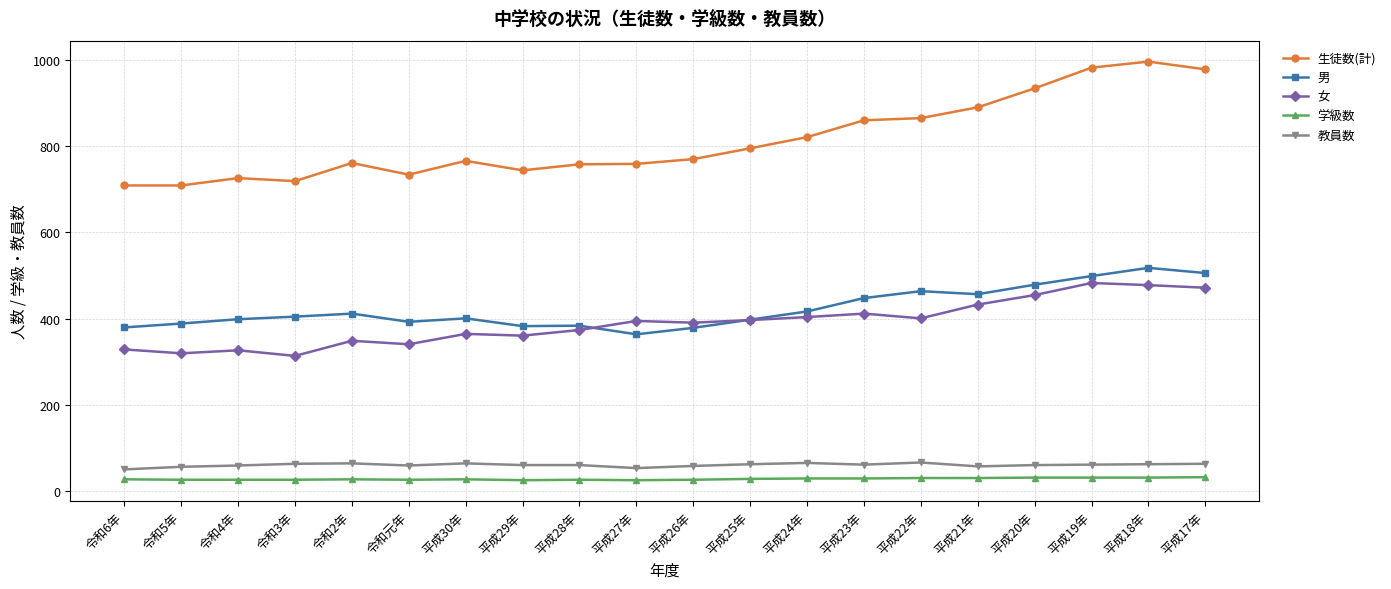

What is the difference between the maximum and minimum values in the 女 series?

169